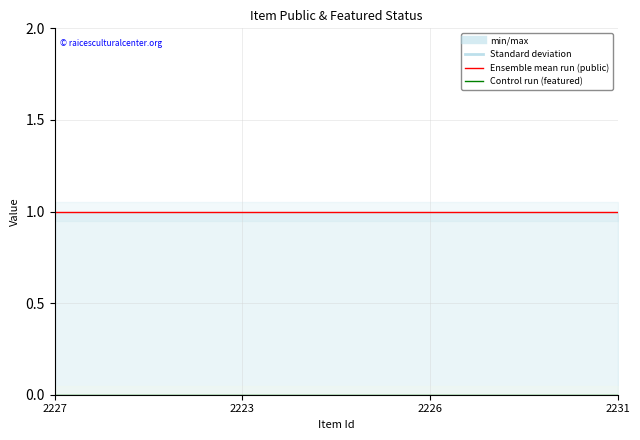

What is the label of the 1st point from the left?

2227